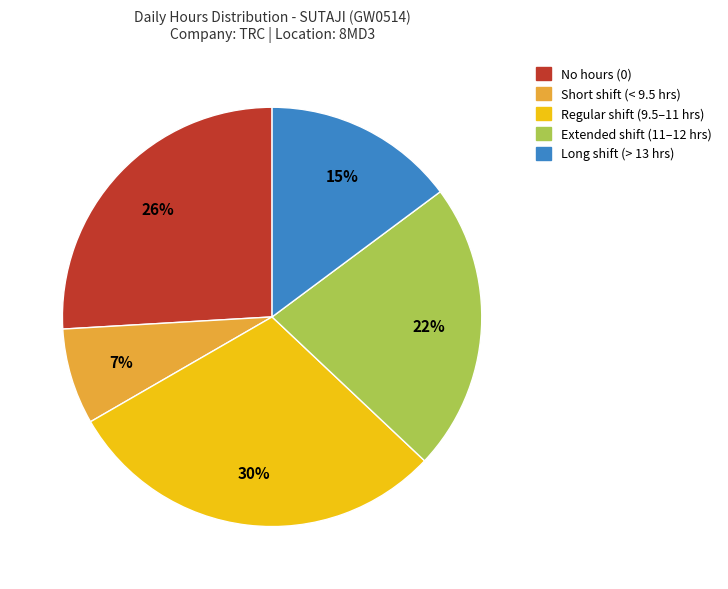

Count the number of slices in the pie.

5